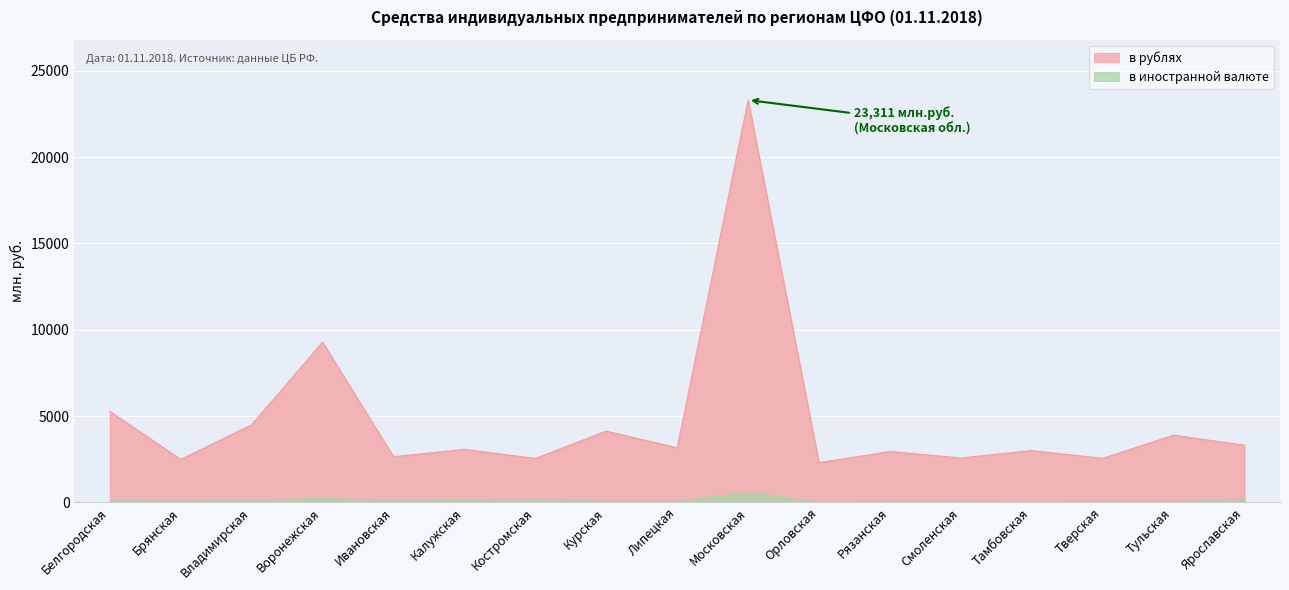

At which label does в иностранной валюте first exceed 78?

Белгородская